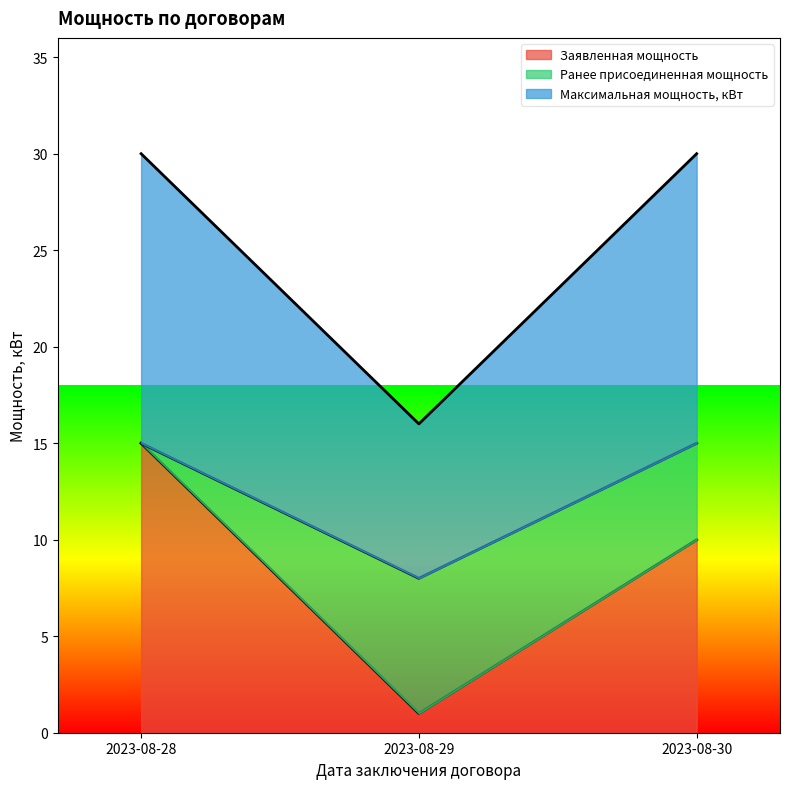

The value of Заявленная мощность at 2023-08-28 is 15. True or false?

True